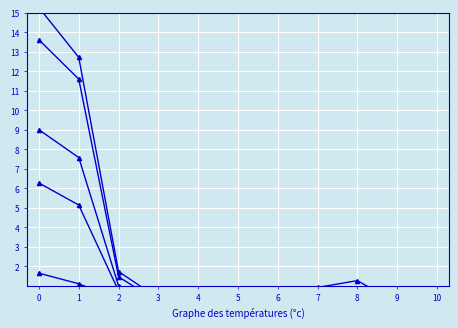

What are all the series names shown in the legend?

Total Aufenthalter (B), Total Kurzaufenthalter (L), Total Niedergelassene (C), Total ständige ausländische Wohnbev., Frauen, Männer